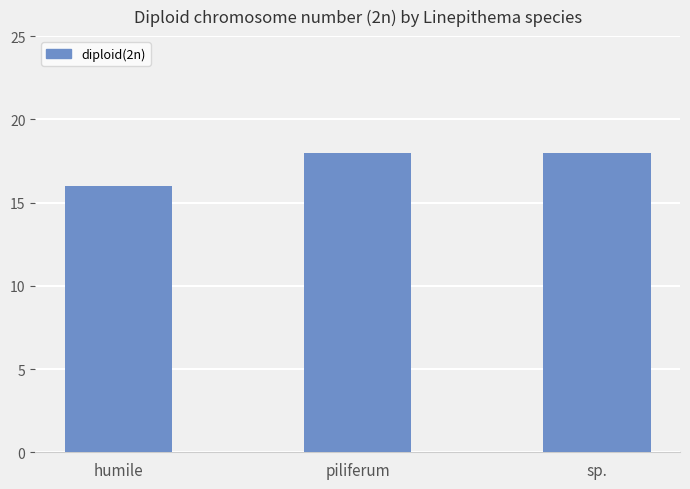

Which label corresponds to the smallest value in the chart?

humile